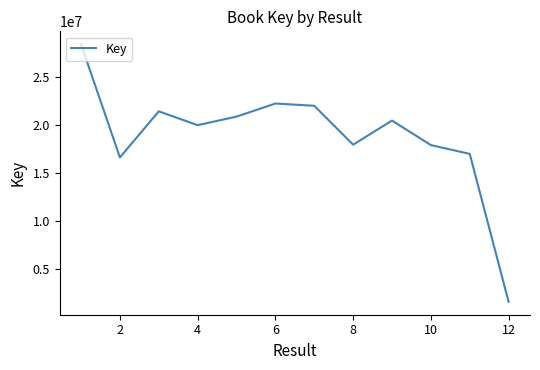

What is the maximum value shown in the chart?

28434649